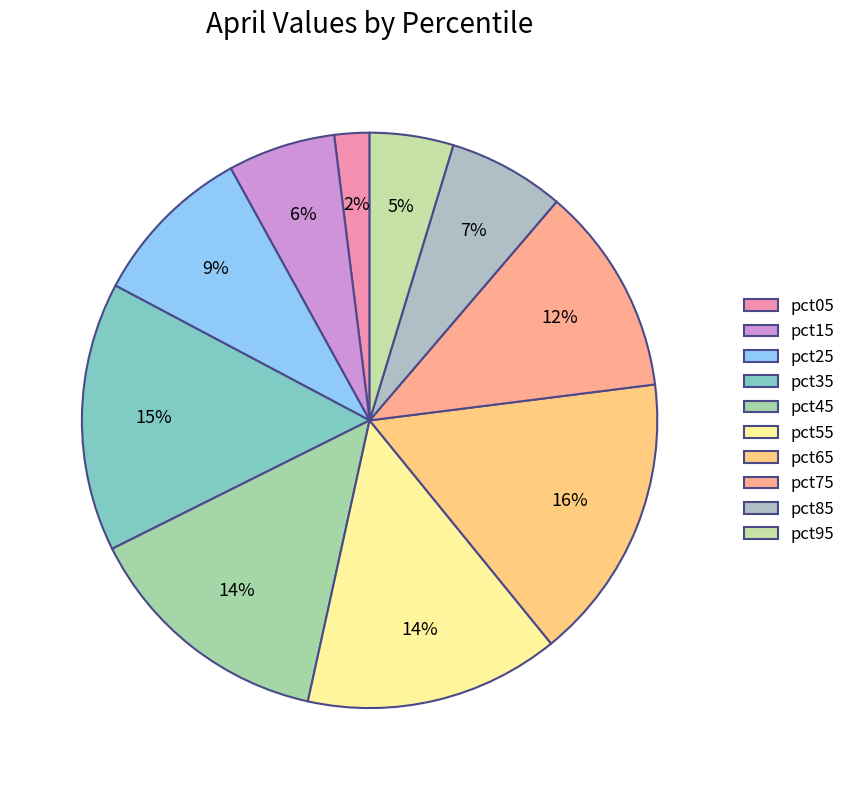

Rank the categories by value from highest to lowest.

pct65, pct35, pct55, pct45, pct75, pct25, pct85, pct15, pct95, pct05